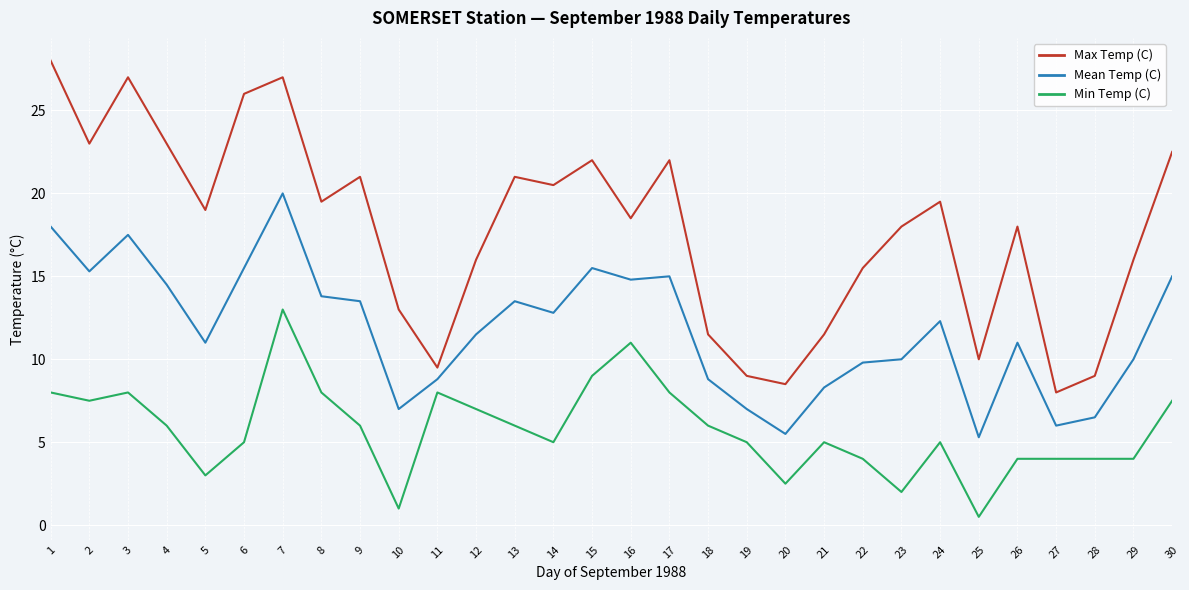

Between 15 and 17, which series saw the biggest shift?

Min Temp (C)